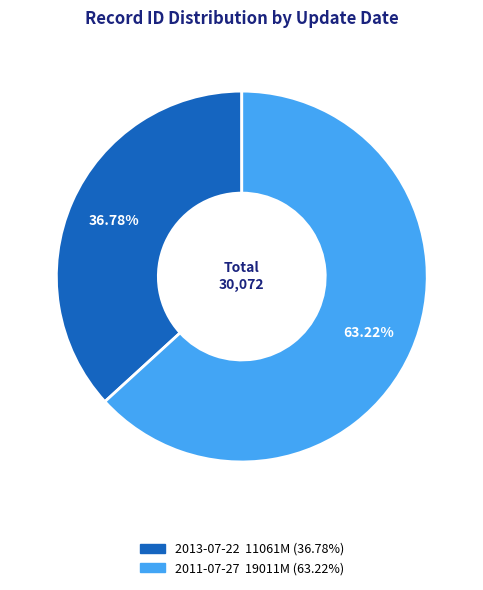

Which slice represents more than half of the pie?

2011-07-27